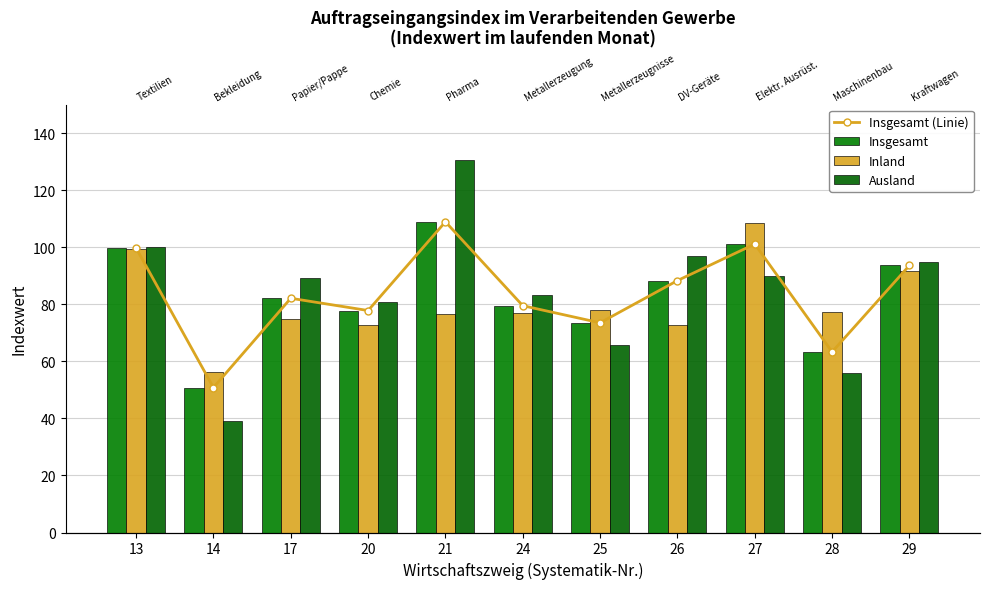

How many values in the Ausland series exceed 89?

6